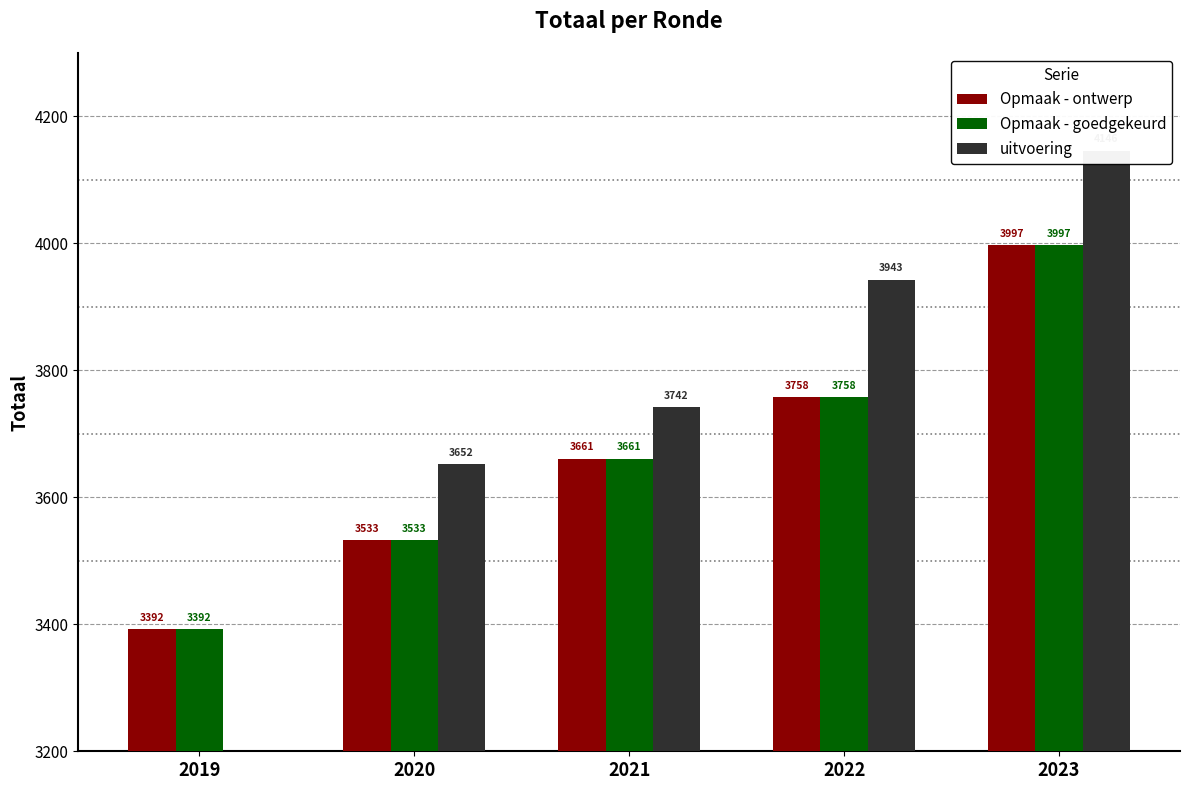

Reading left to right, list all the values displayed in this chart.

Opmaak - ontwerp: 2019=3392	2020=3533	2021=3661	2022=3758	2023=3997
Opmaak - goedgekeurd: 2019=3392	2020=3533	2021=3661	2022=3758	2023=3997
uitvoering: 2019=0	2020=3652	2021=3742	2022=3943	2023=4146